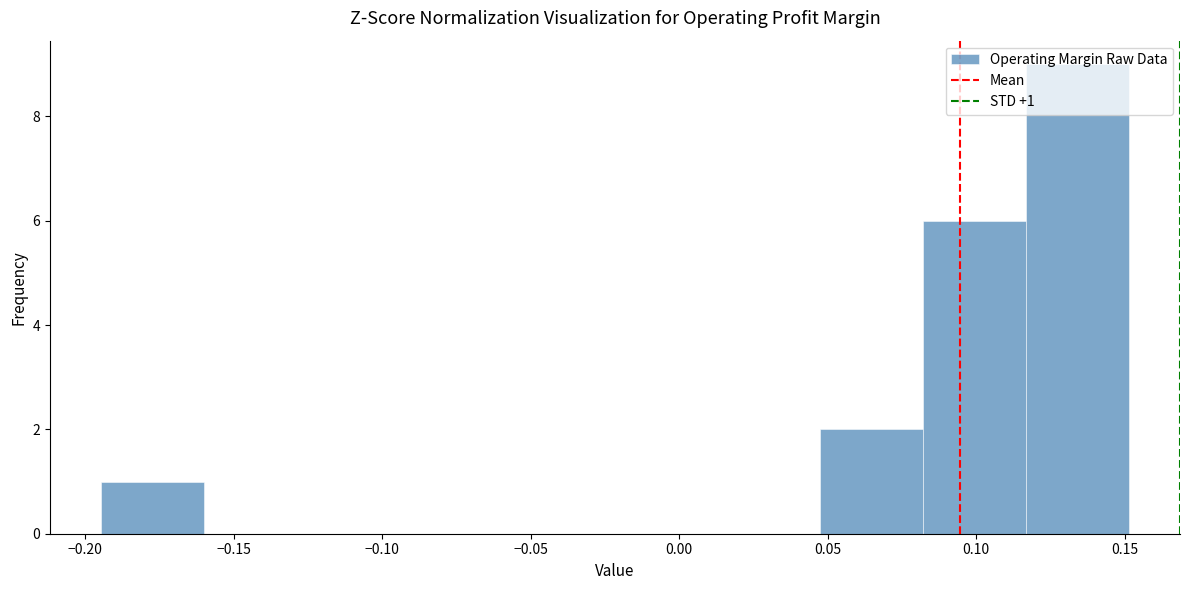

Over which range of the x-axis is the bar tallest?

0.115 to 0.150